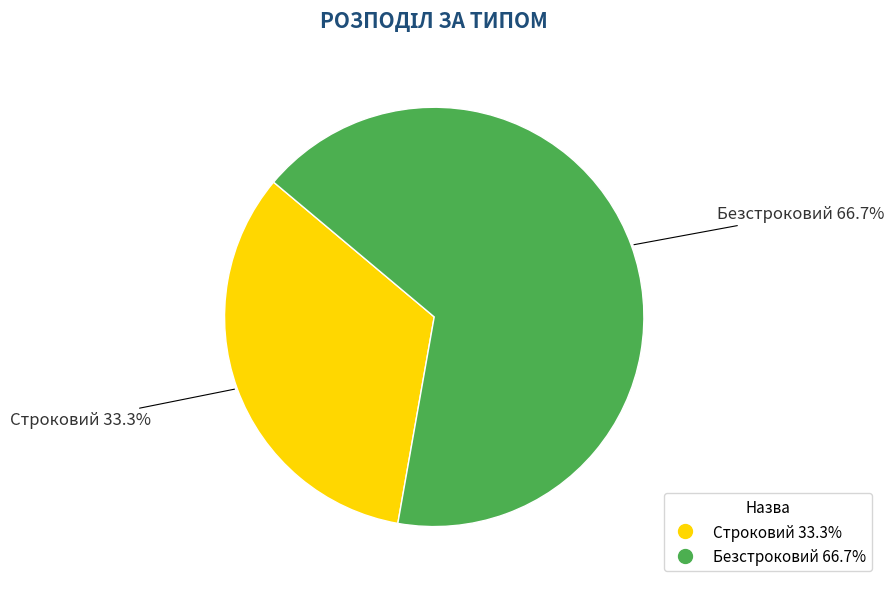

How many segments does this pie chart have?

2